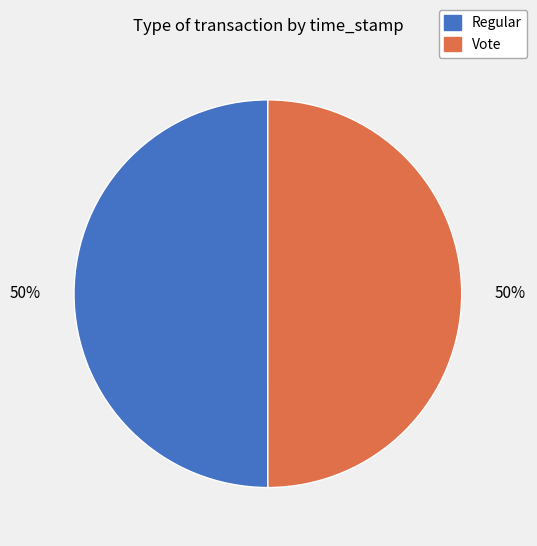

Approximately how many times larger is the value at Regular compared to Vote?

1.0